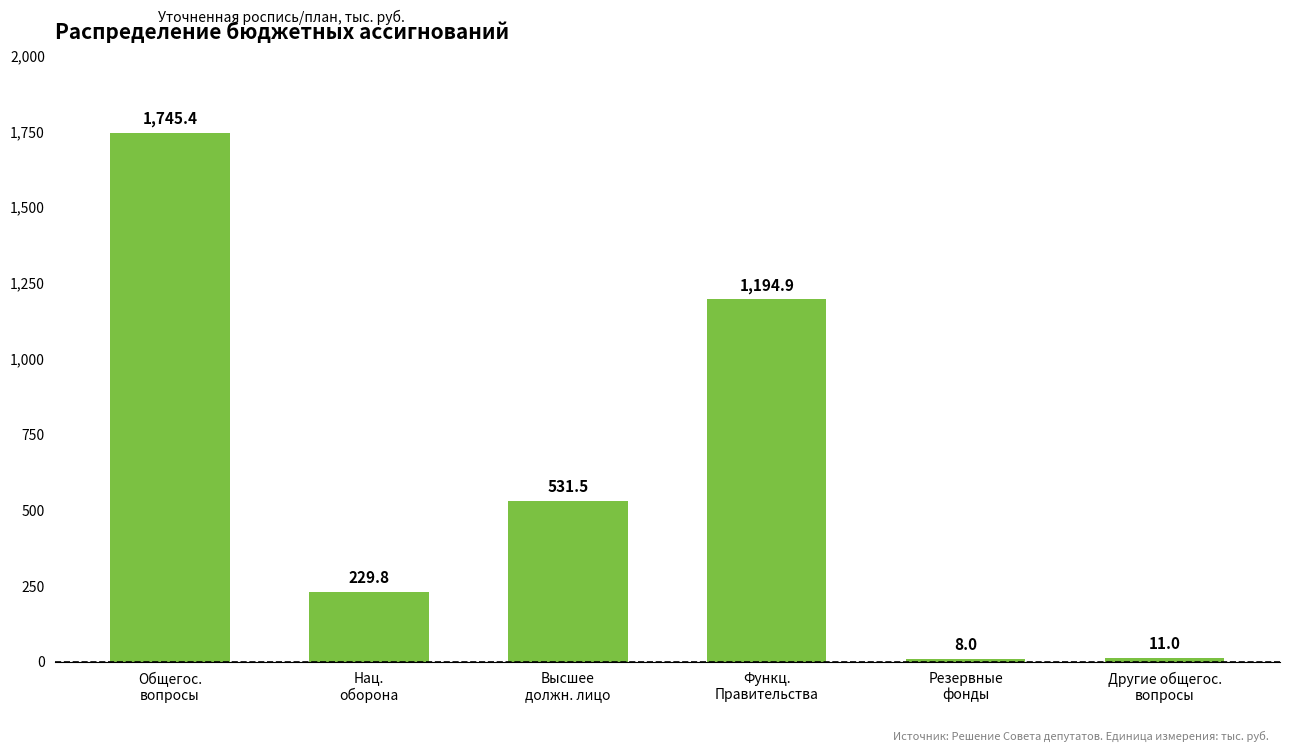

What is the change in value from Нац.
оборона to Другие общегос.
вопросы?

-218.8